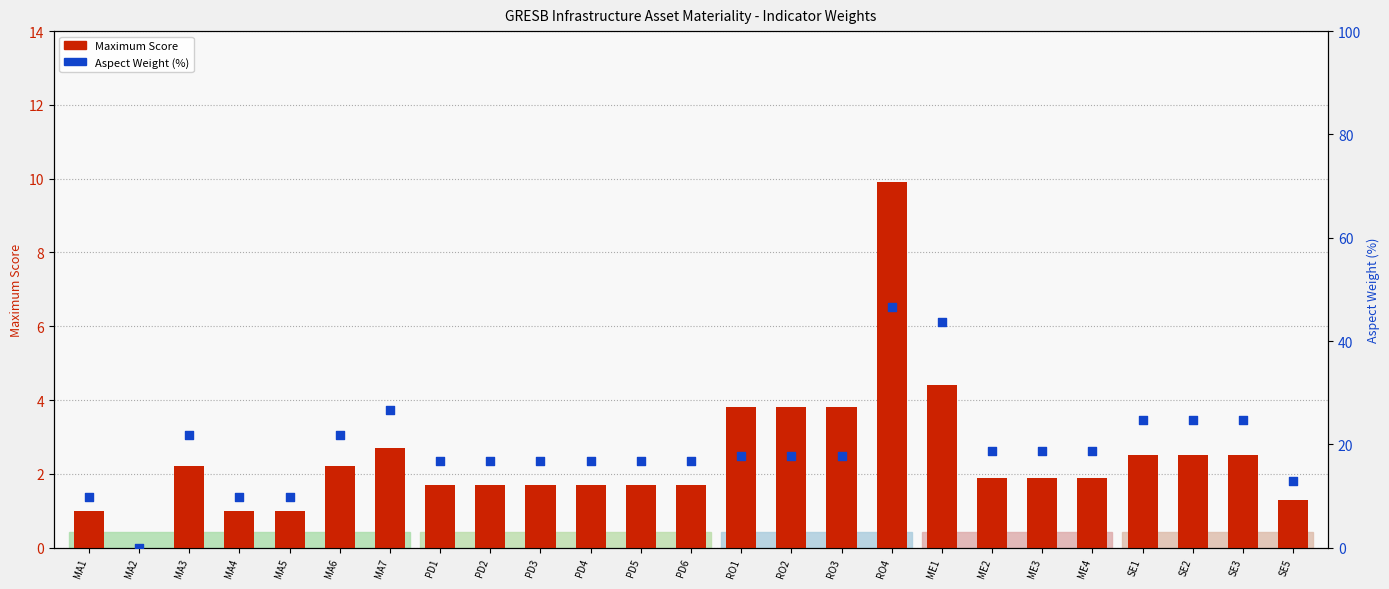

Which series has the largest total across all categories?

Aspect Weight (%)